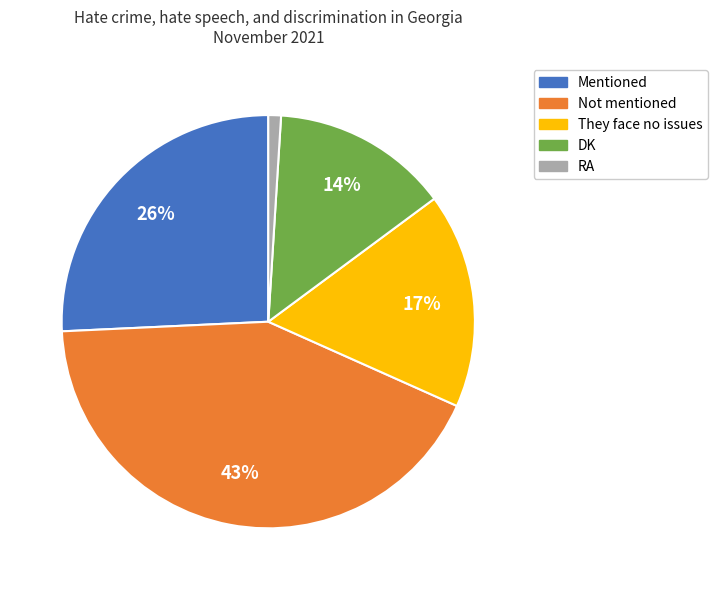

Does Mentioned account for over 50% of the chart?

No